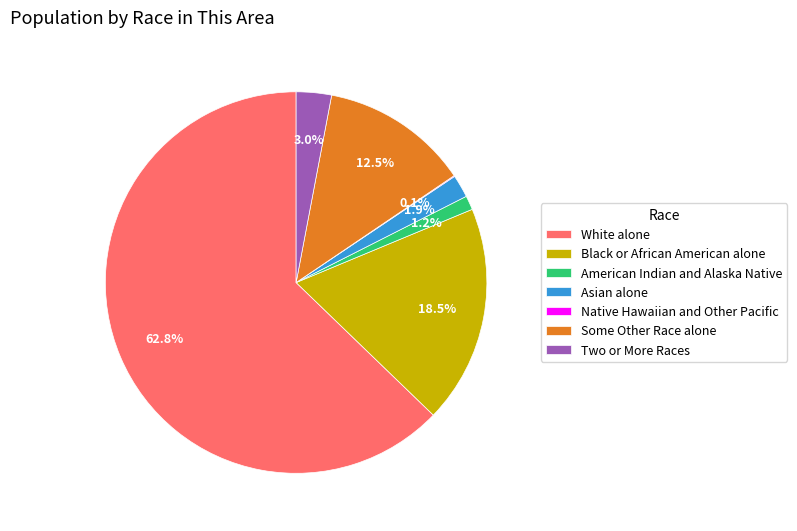

Which category accounts for the majority?

White alone